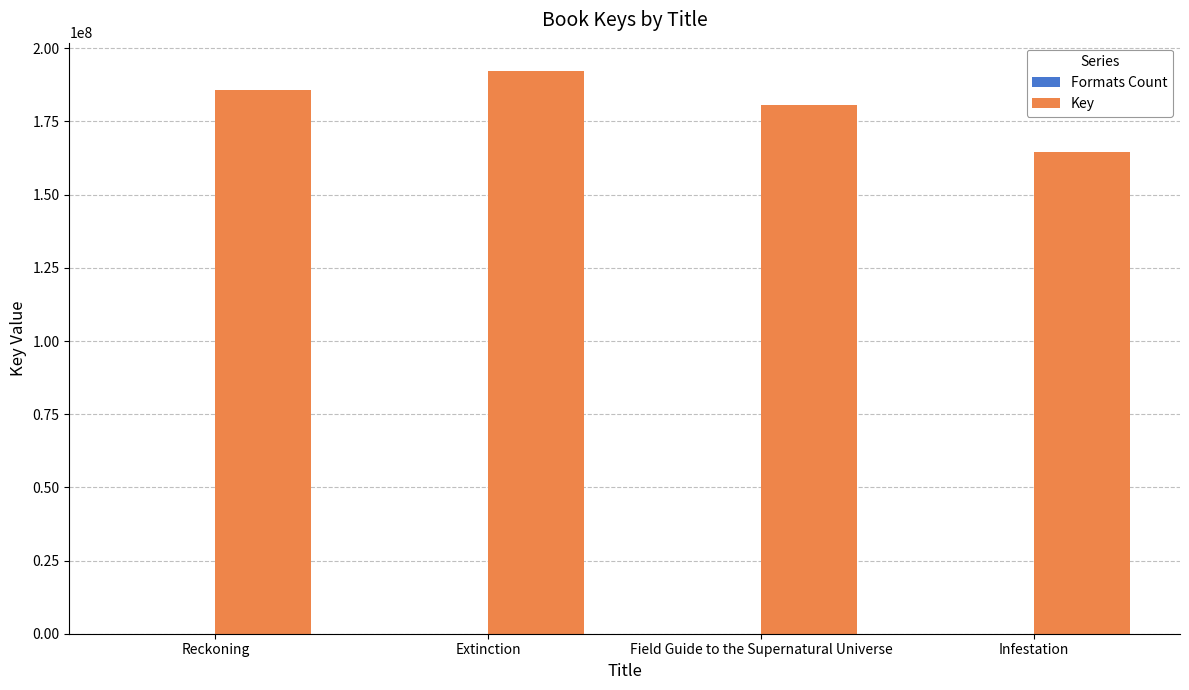

What is the maximum value shown in the chart?

192306449